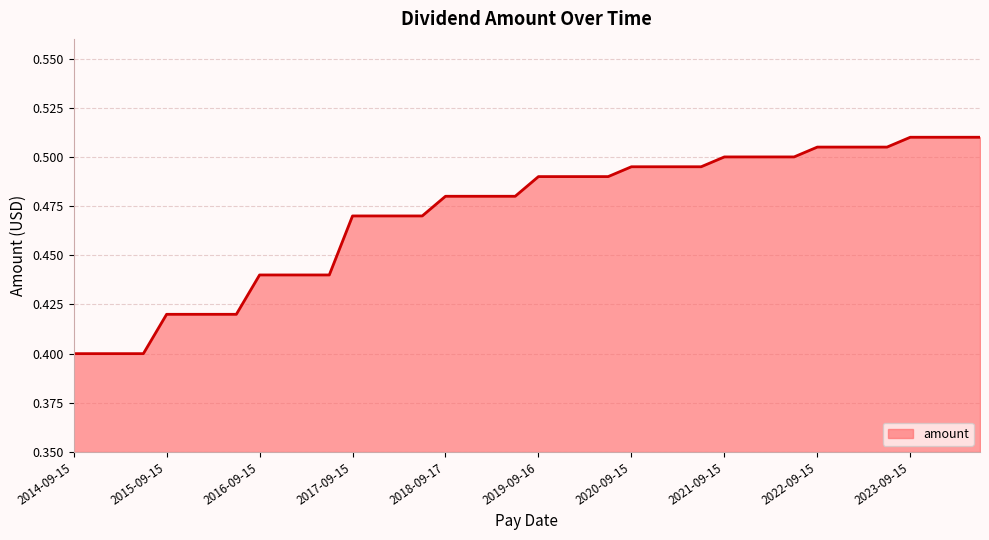

Count the number of data series in this chart.

1